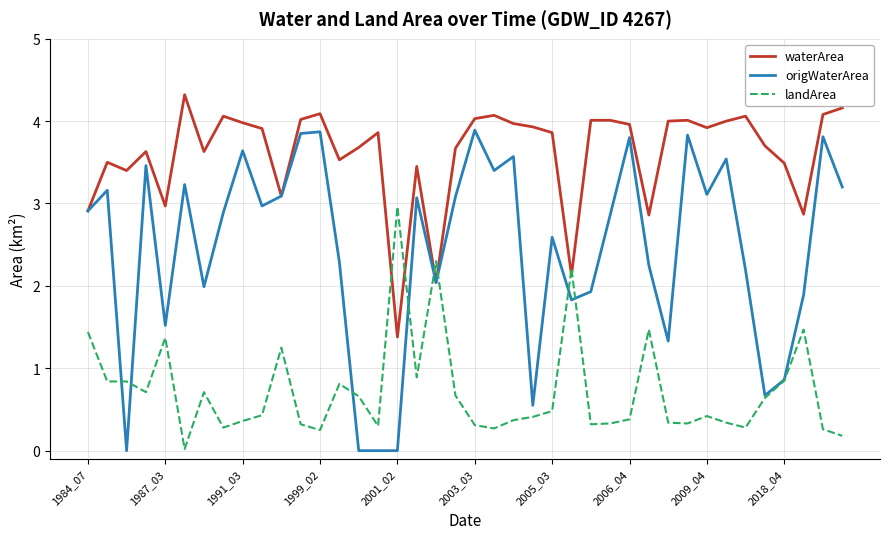

Rank the series by their average value, from highest to lowest.

waterArea, origWaterArea, landArea